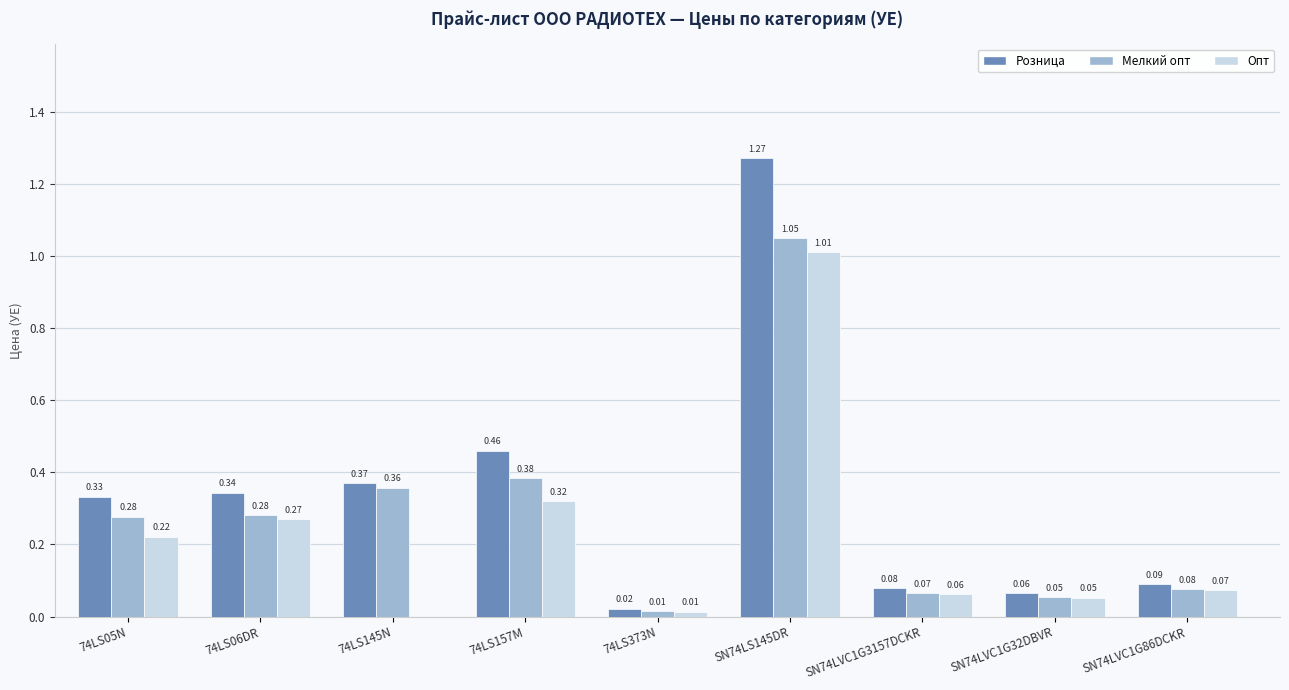

Where is Розница nearest to the value 0?

74LS373N